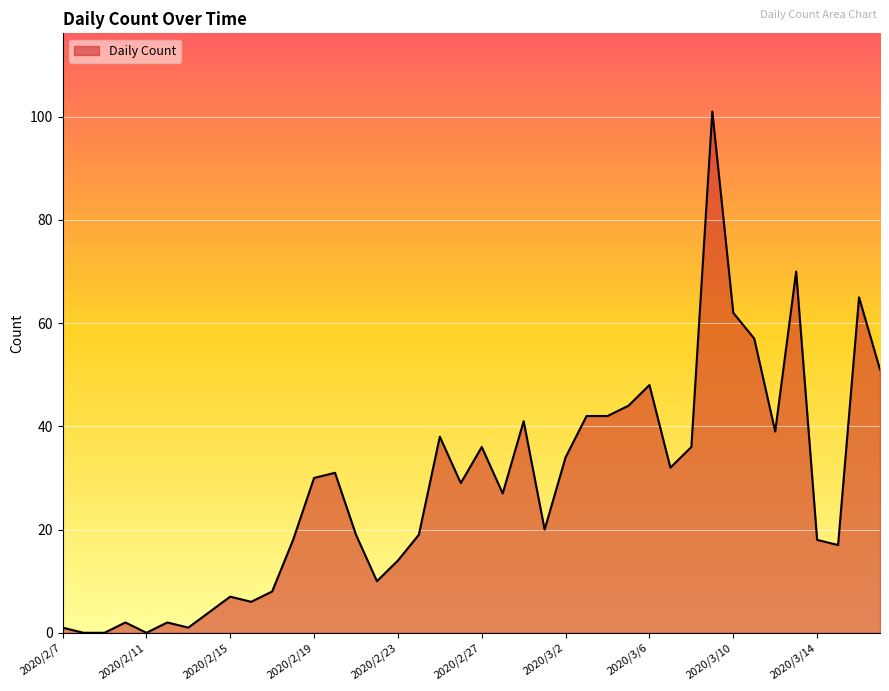

What is the maximum value shown in the chart?

101